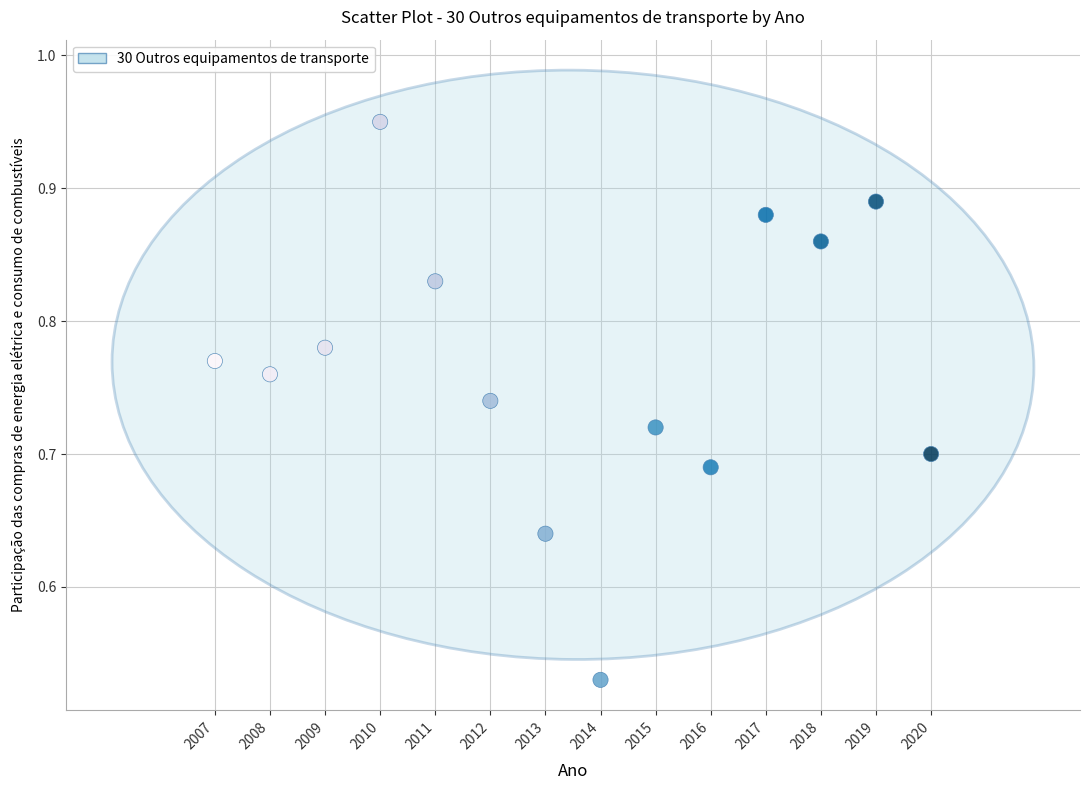

What is the range of X values (max minus min)?

13.0